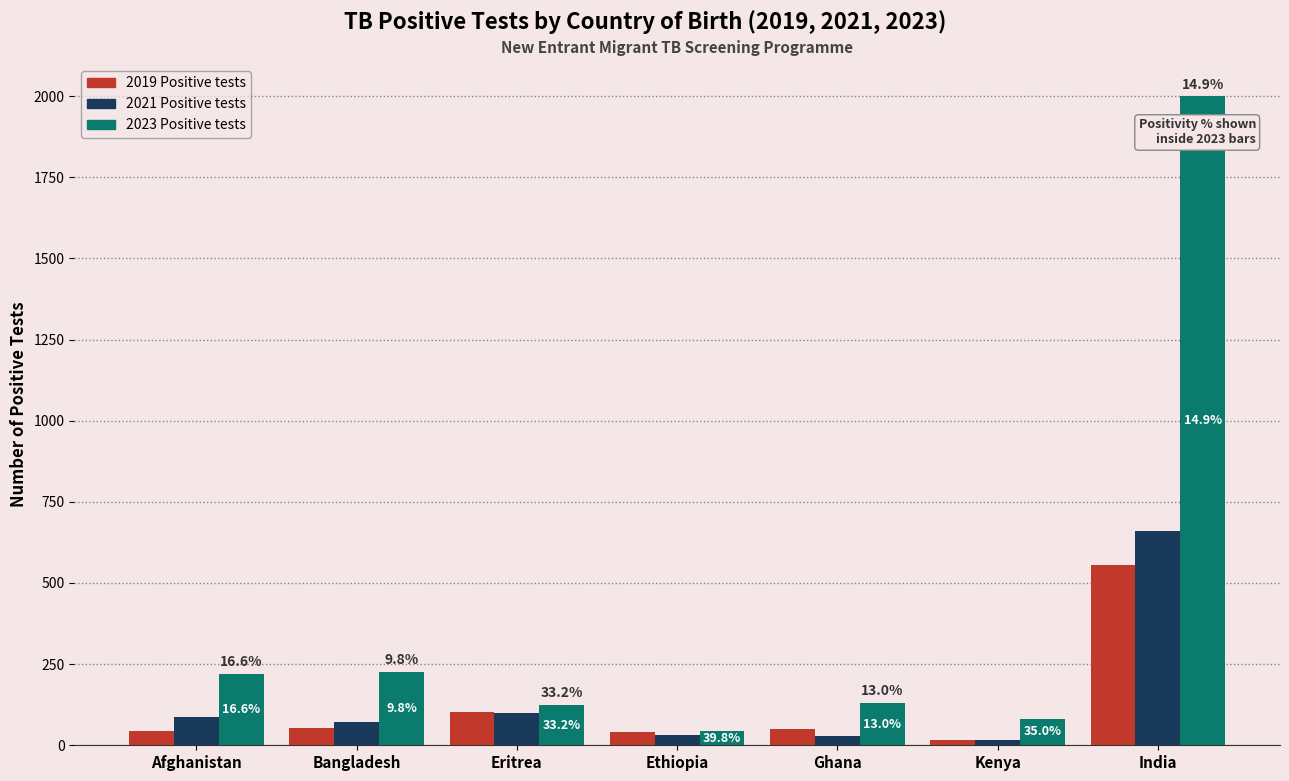

What is the label of the 1st bar from the right?

India